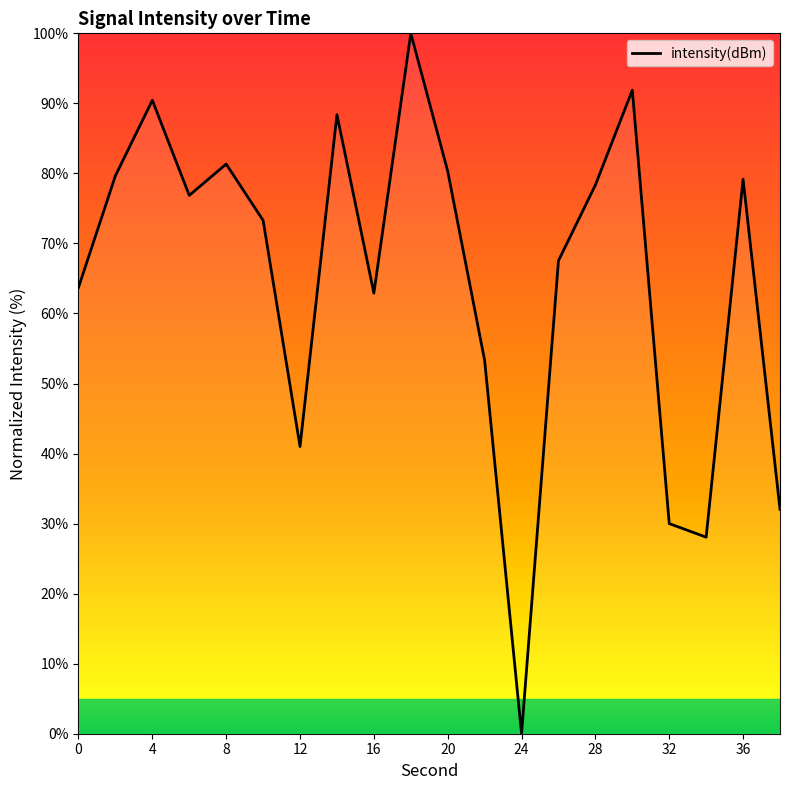

What is the difference between the maximum and second lowest values?

71.9